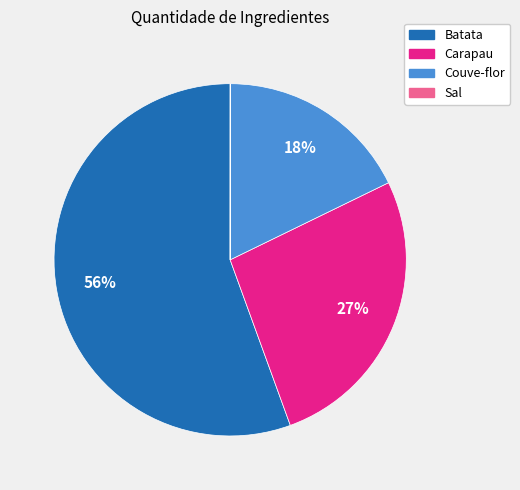

To the nearest percent, what is the average slice percentage?

25%